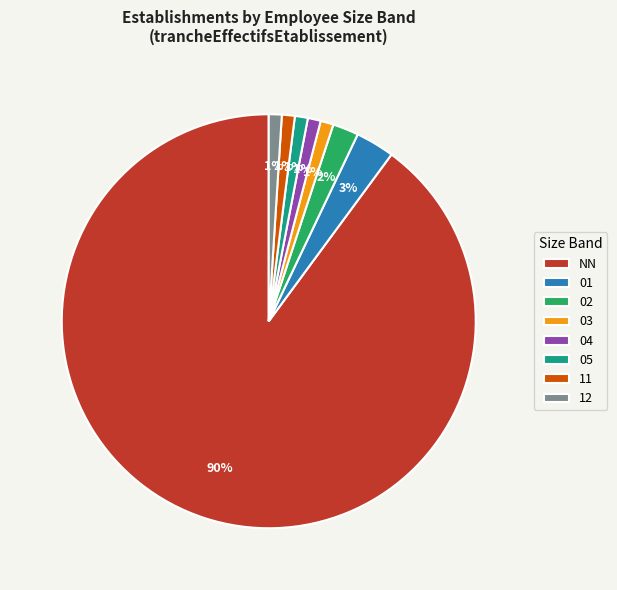

Is it true that 12 is 1% of the pie?

True